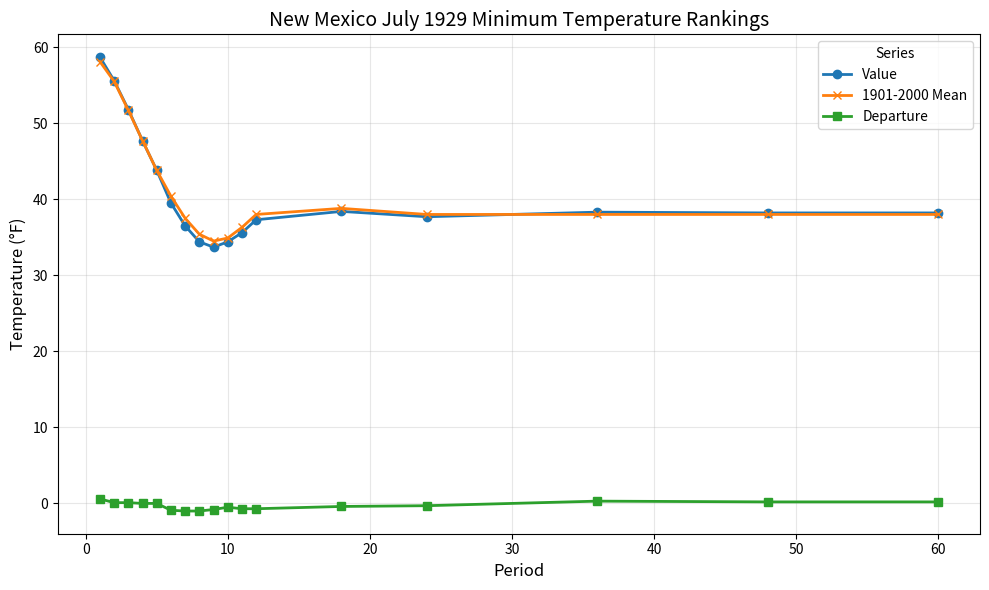

What is the value of the Value point at the 15th from the left?

38.3